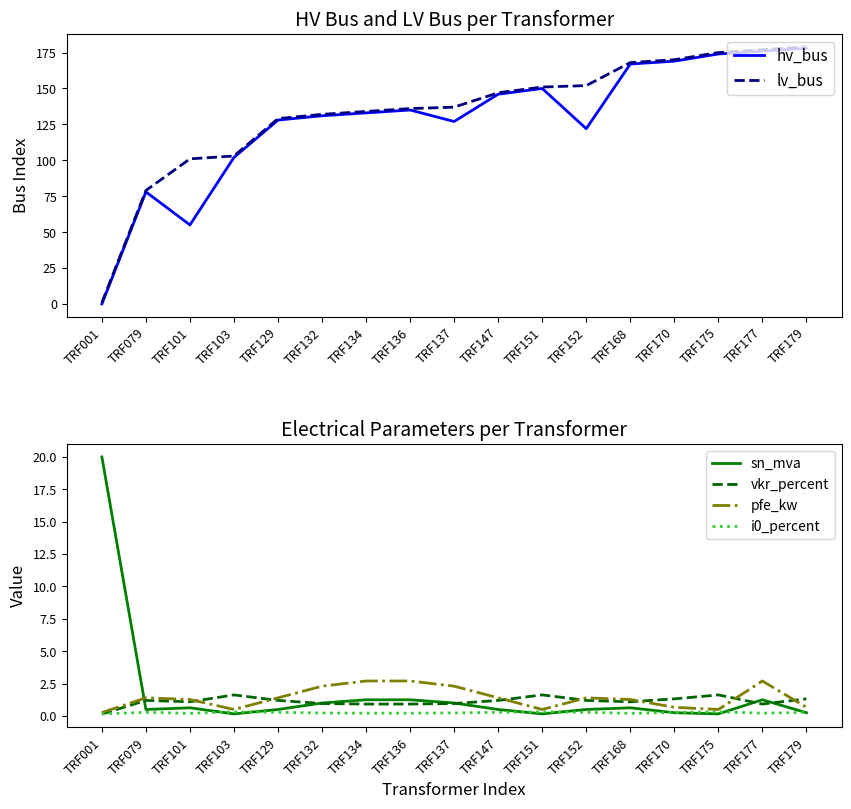

Where is i0_percent nearest to the value 0?

TRF001